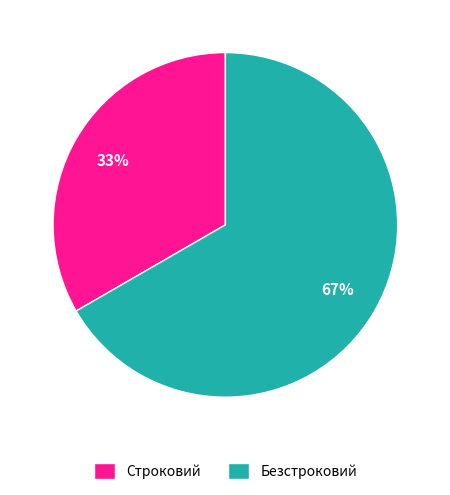

Is there any slice that represents more than half of the pie?

Yes